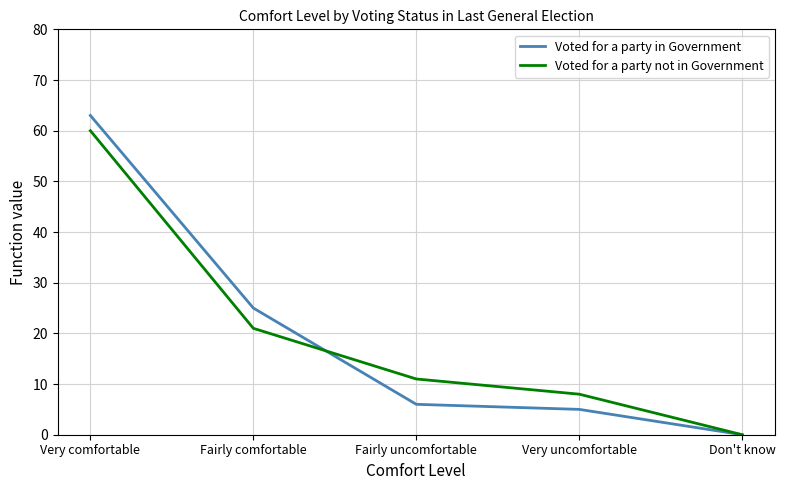

How many values in Voted for a party in Government are above zero?

4